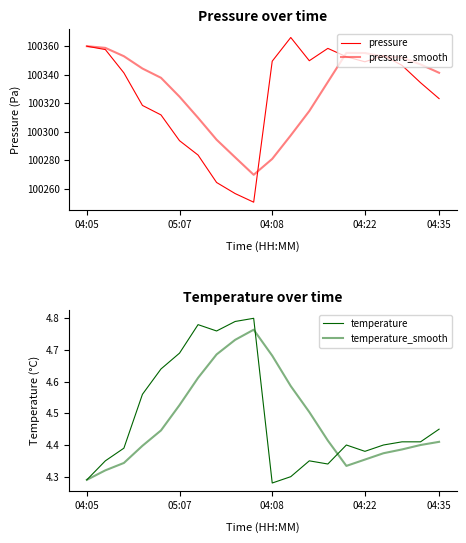

What position from the right is 05:07?

15